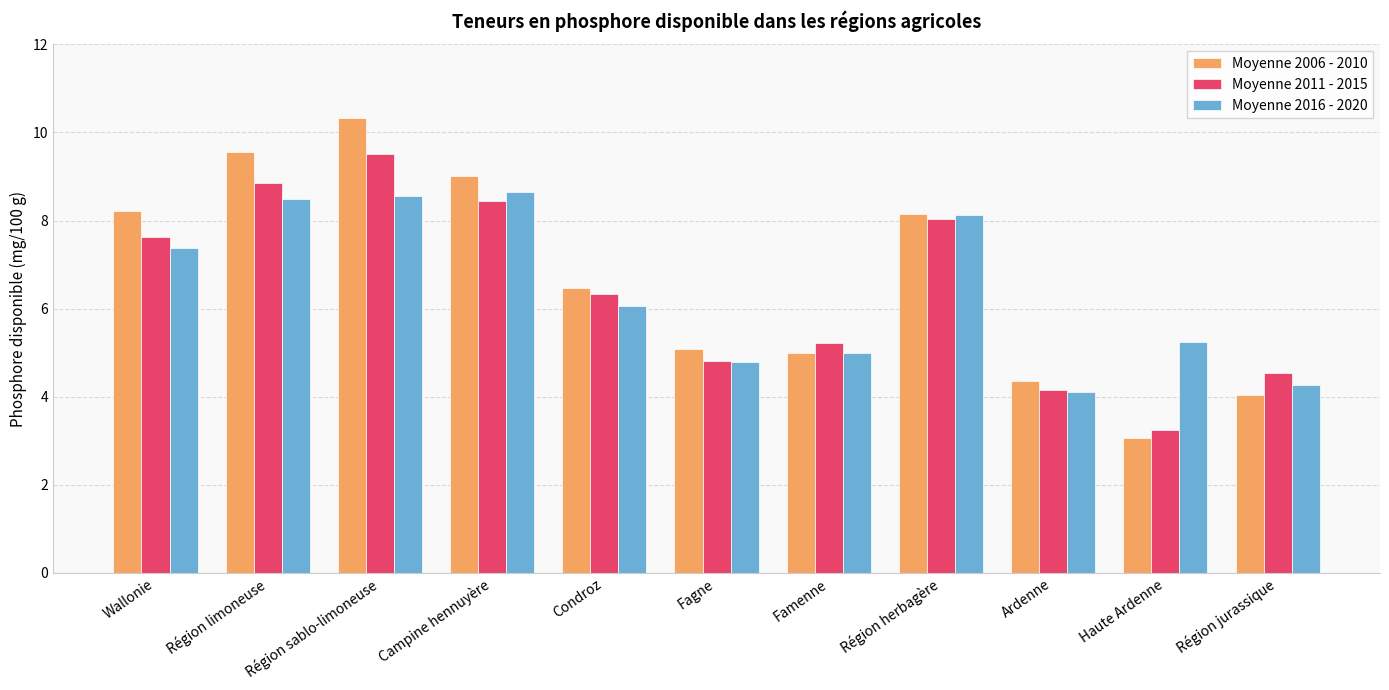

How many series are shown in this chart?

3